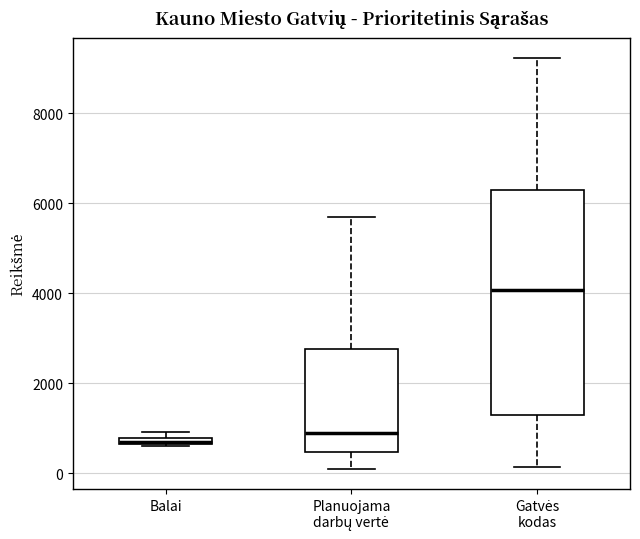

Comparing the boxes themselves (not the whiskers), which one is the tallest?

Gatvės kodas